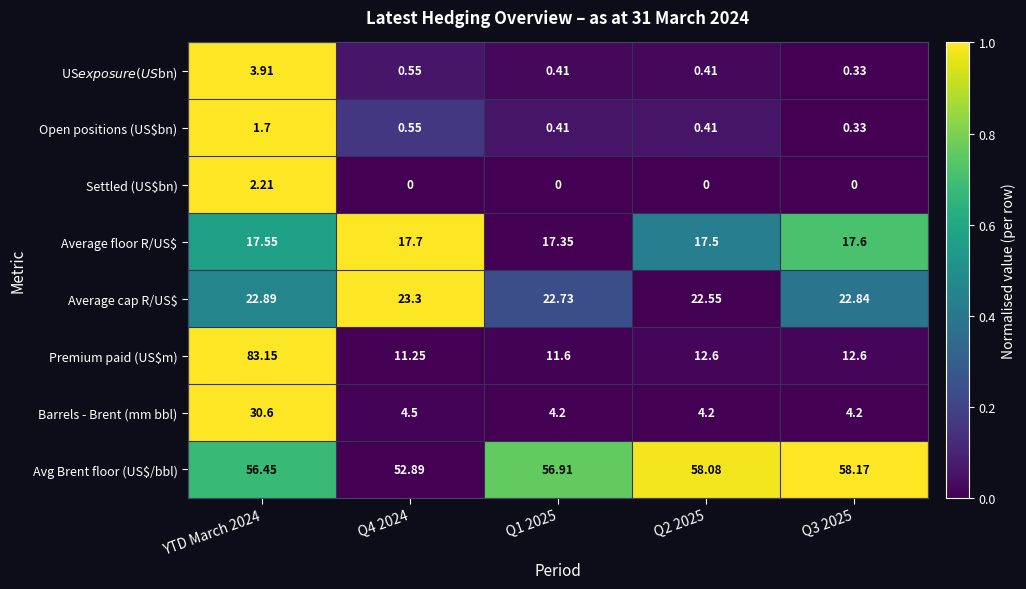

Between Q1 2025 and Q3 2025, which series saw the biggest shift?

Avg Brent floor (US$/bbl)